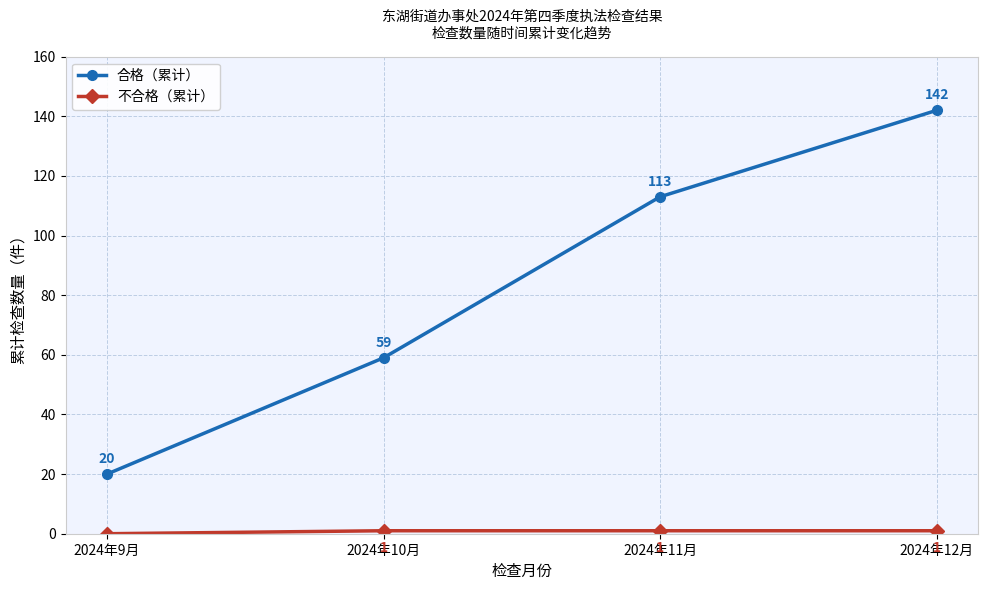

Which label corresponds to the smallest value in the chart?

2024年9月